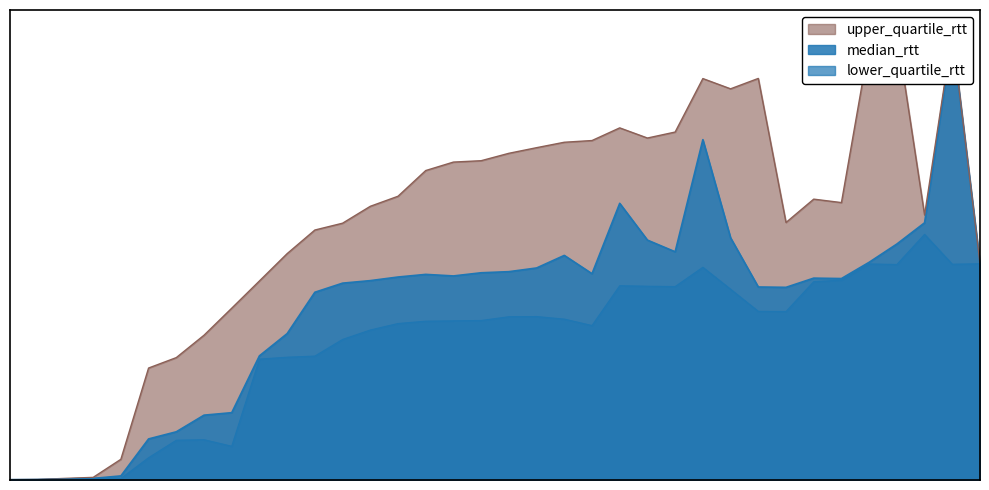

At which category is the sum across all series the highest?

35